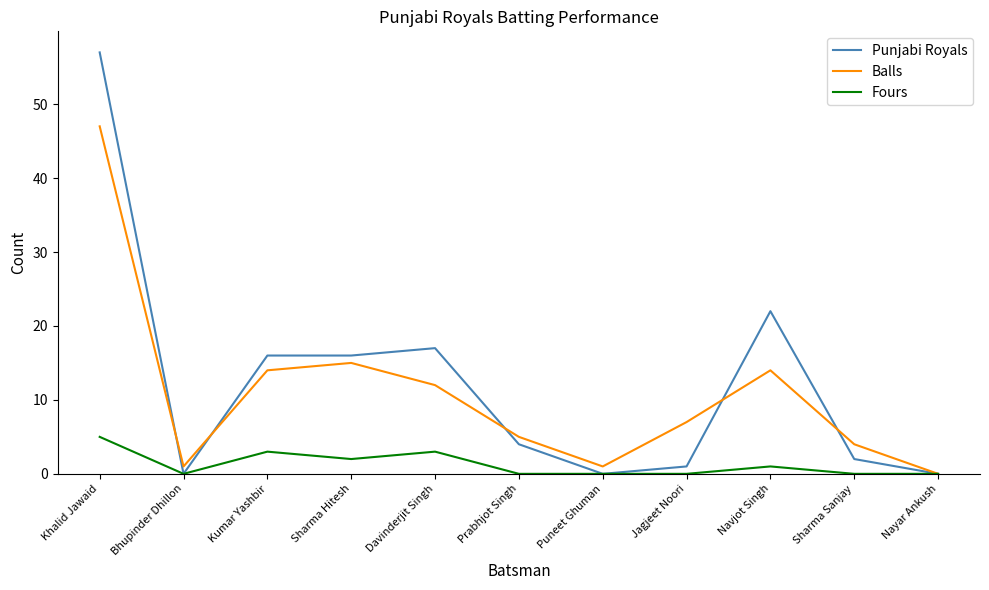

How many lines are shown in the chart?

3